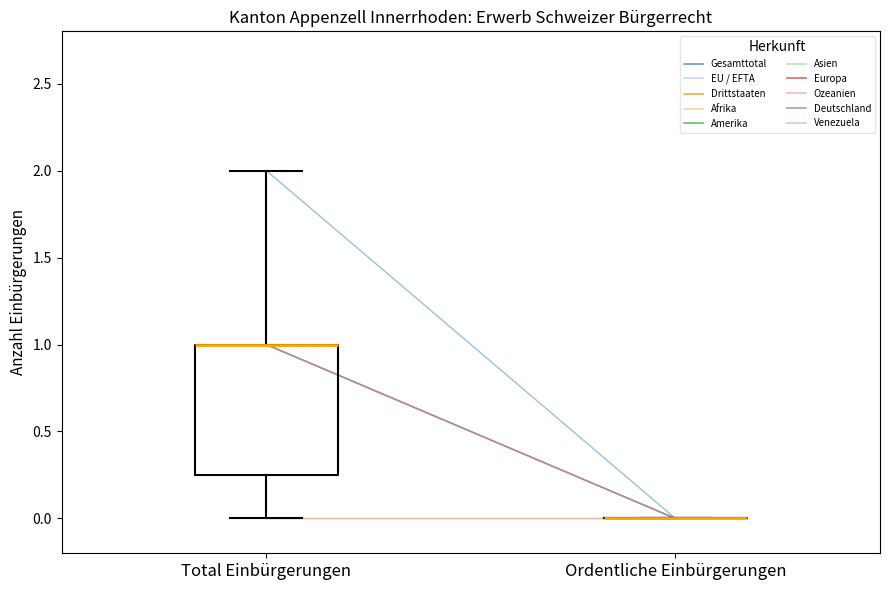

Where is the upper edge of the box for Total Einbürgerungen on the y-axis? The values are not printed on the chart, so give them approximately, as read against the axis.

1.00